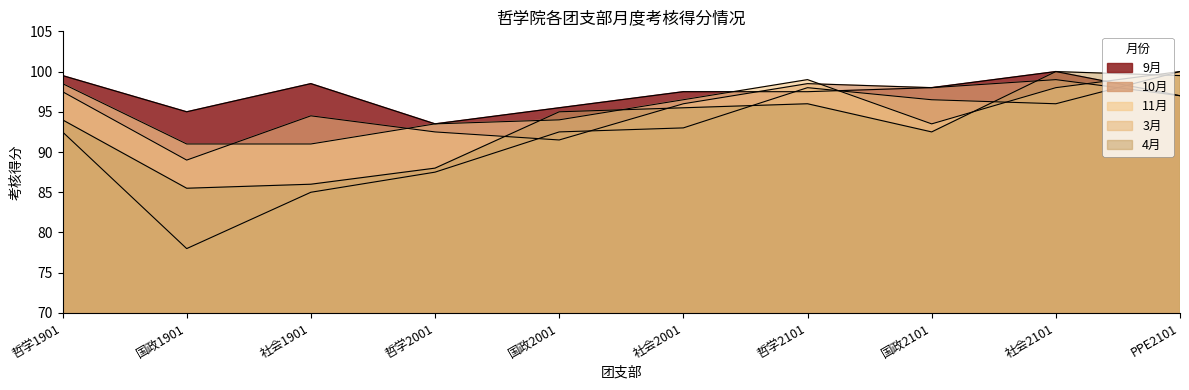

What is the sum of all 9月 values?

972.0